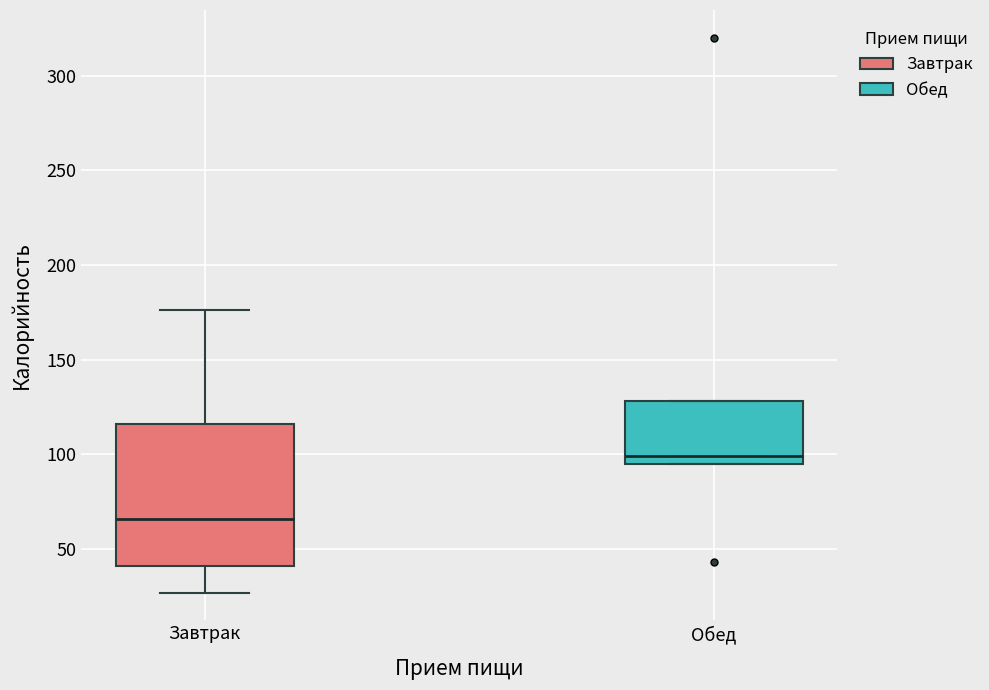

Where does the median line of the box for Завтрак sit on the y-axis? The values are not printed on the chart, so give them approximately, as read against the axis.

65